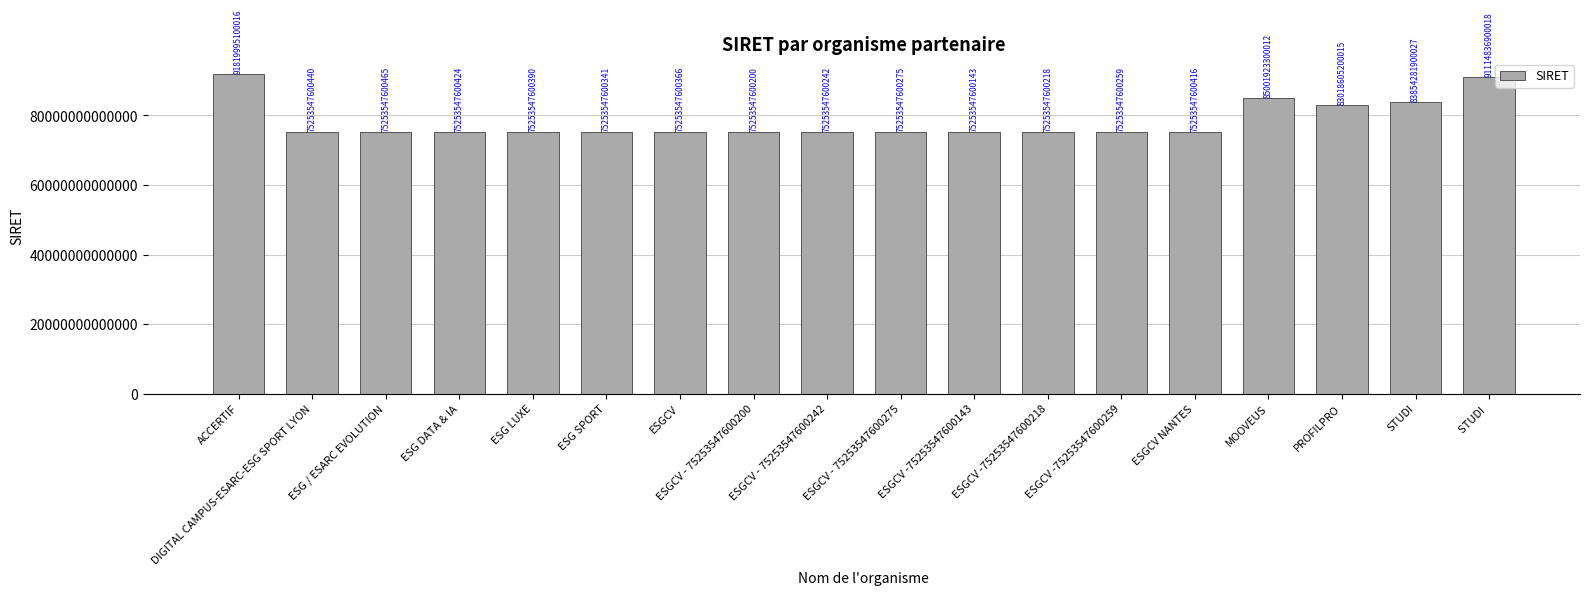

Where does the data first go above 75253547600416?

ACCERTIF